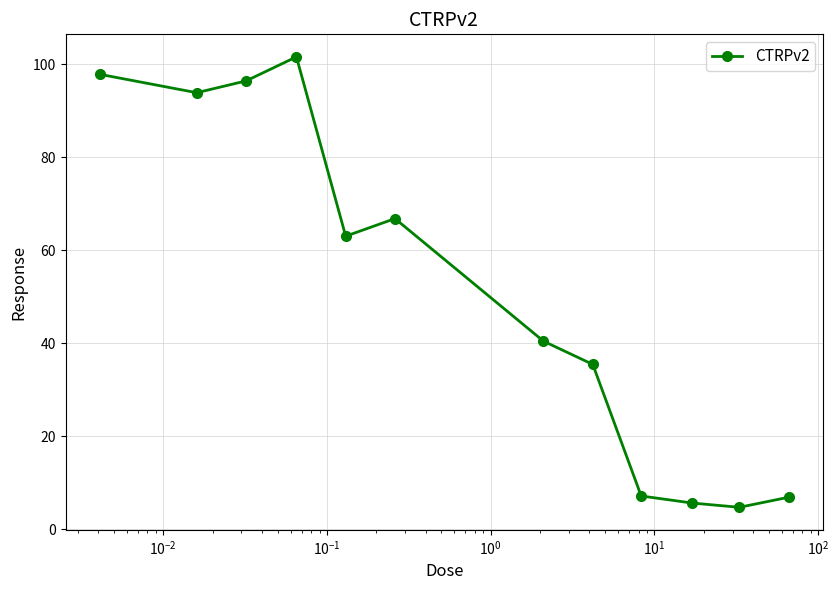

True or false: the data has more than 0 interior local peaks.

True